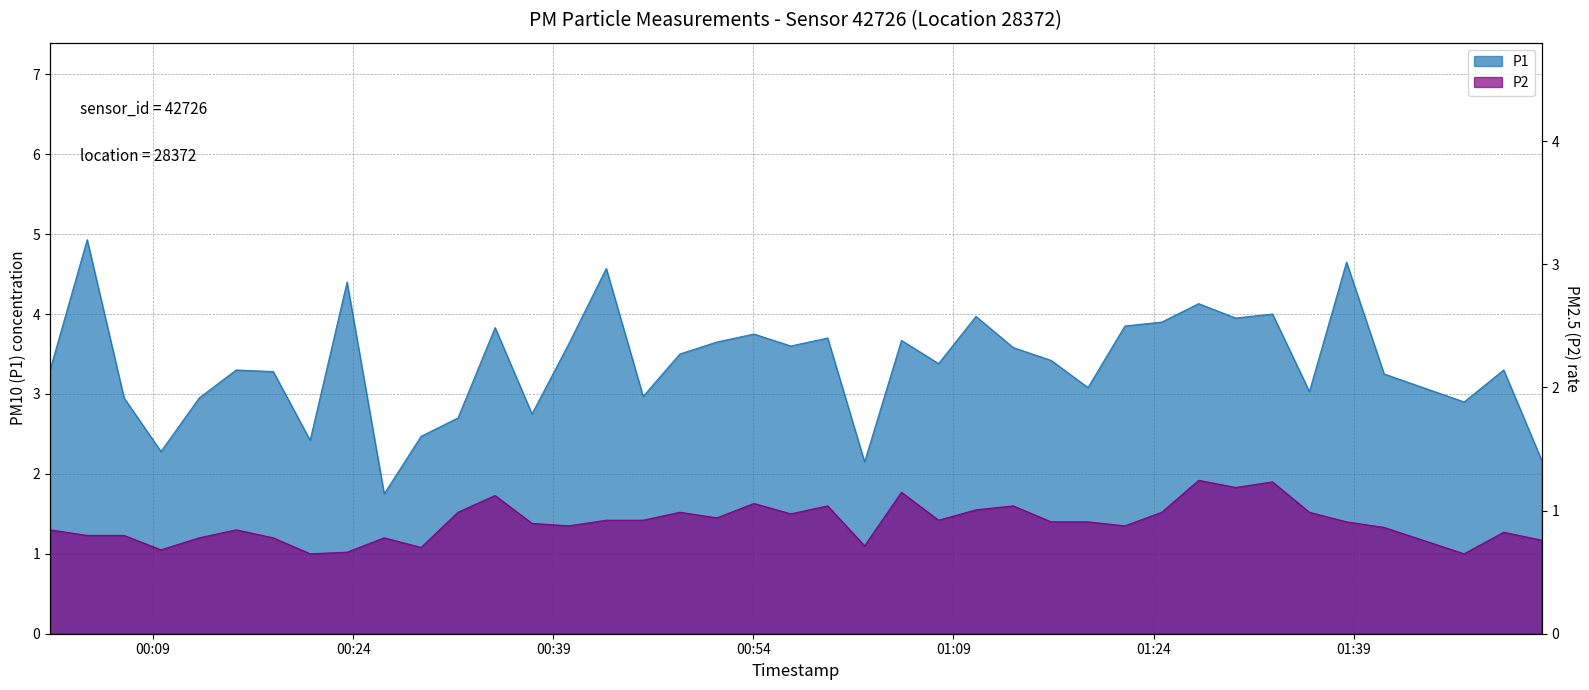

What is the difference between the maximum and minimum values in the P1 series?

3.2